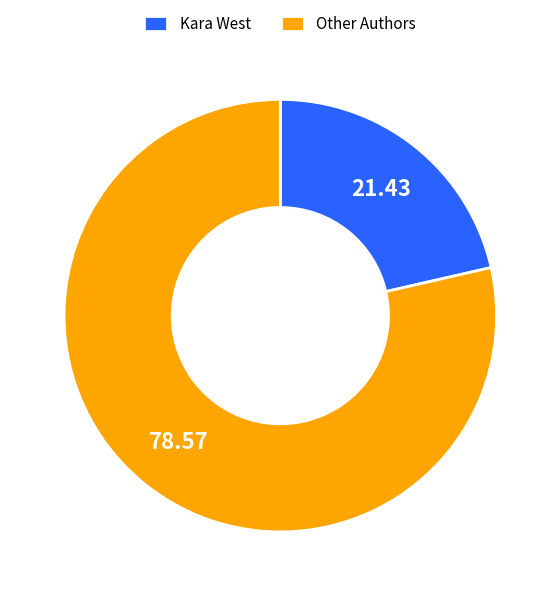

How many segments does this pie chart have?

2